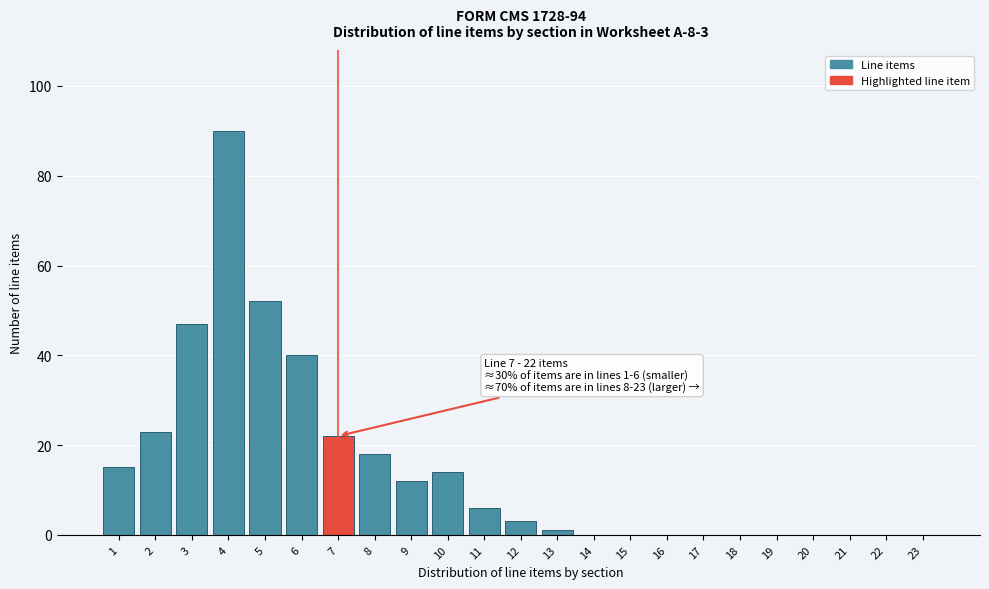

Reading left to right, list all the values displayed in this chart.

1=15	2=23	3=47	4=90	5=52	6=40	7=22	8=18	9=12	10=14	11=6	12=3	13=1	14=0	15=0	16=0	17=0	18=0	19=0	20=0	21=0	22=0	23=0